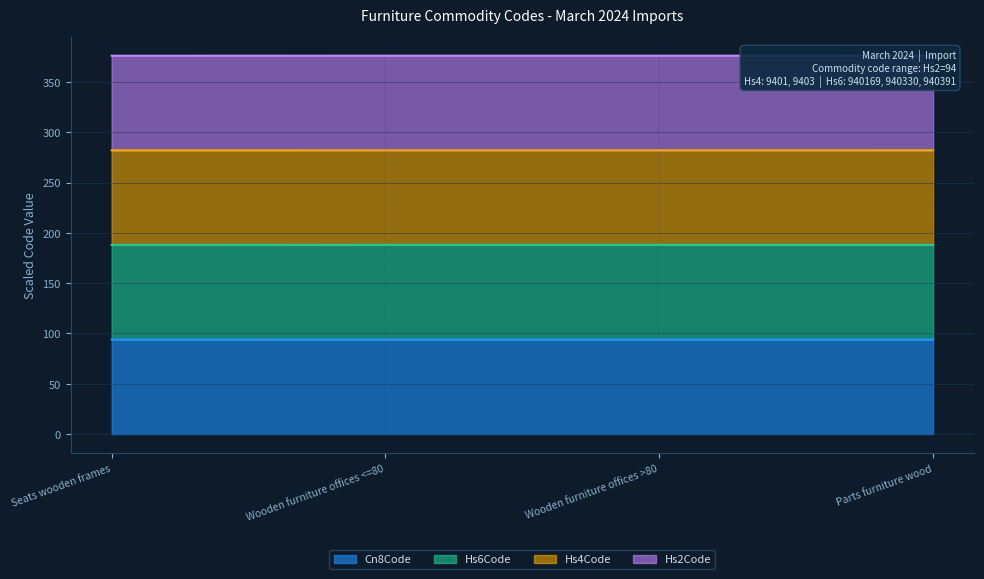

The value of Cn8Code at Wooden furniture offices >80 is 158.4. True or false?

False